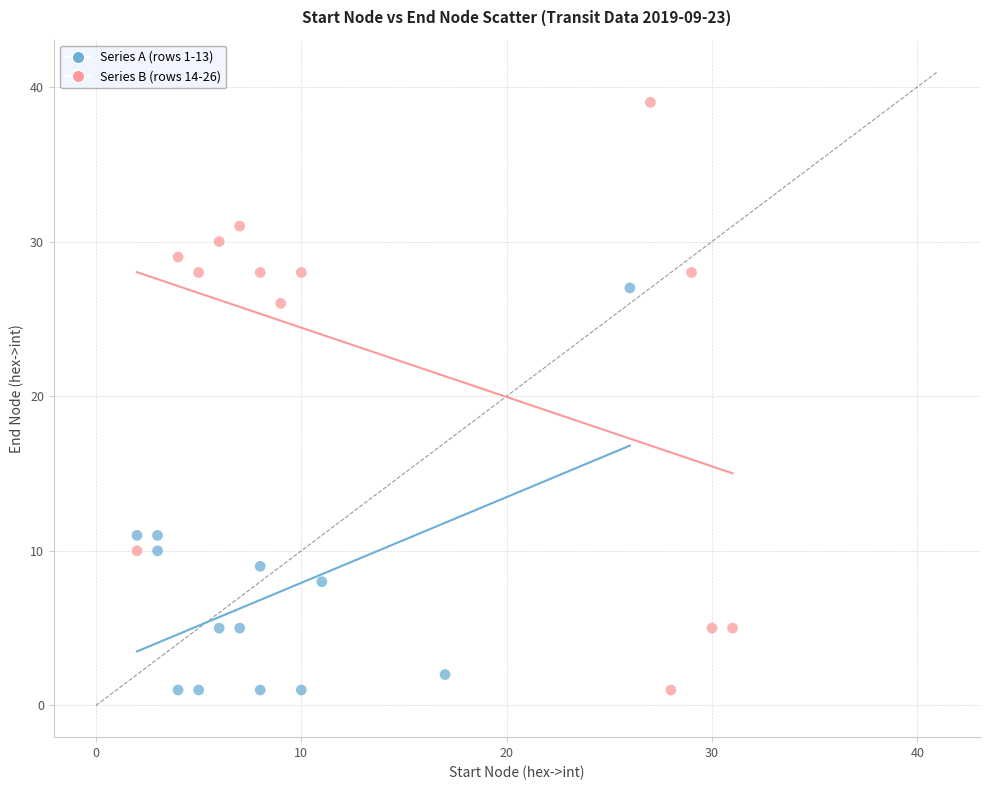

Which series has the widest spread of Y values?

Series B (rows 14-26)